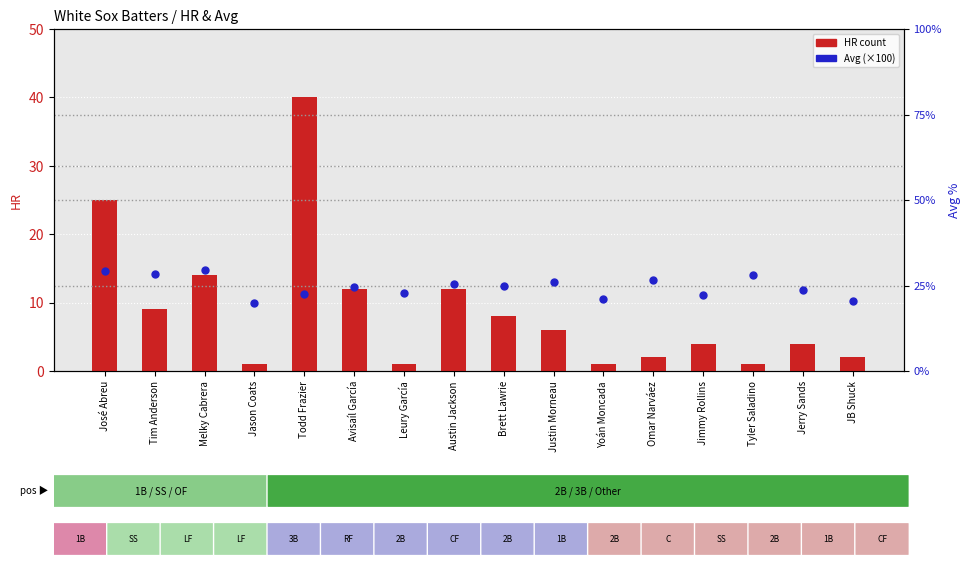

What is the difference between the HR count values at Omar Narváez and Tyler Saladino?

1.0